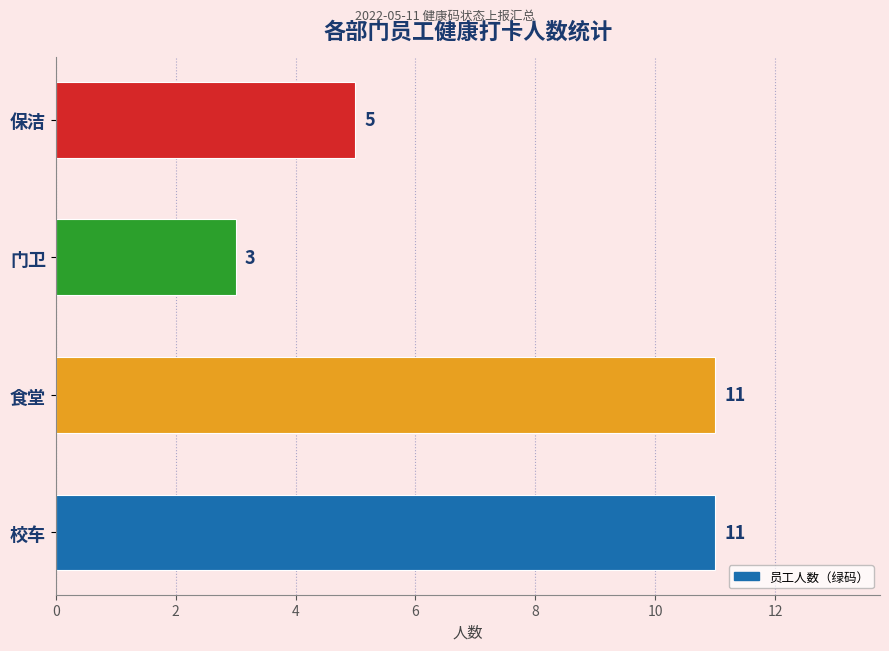

Count the values in the range 5 to 11.

3